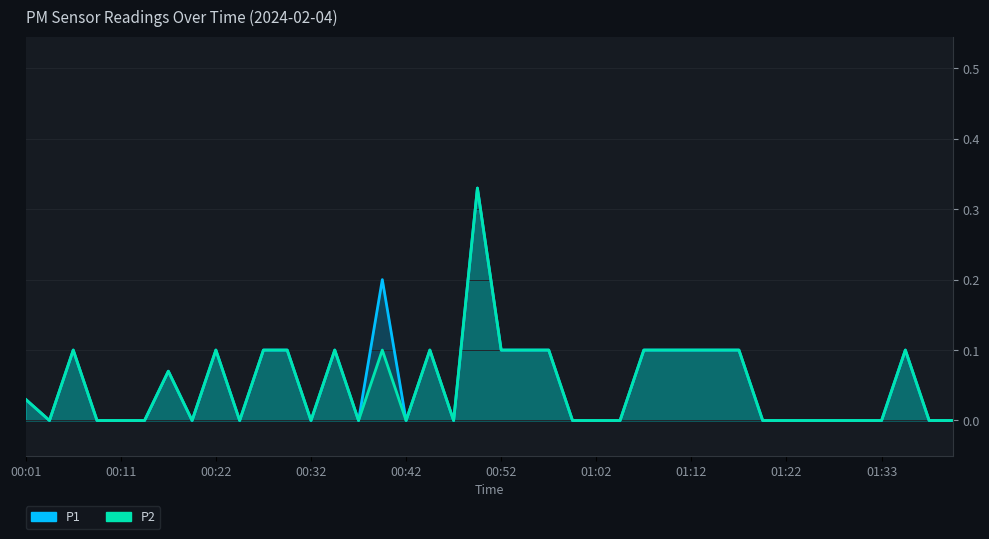

At how many categories does at least one series exceed 0?

19